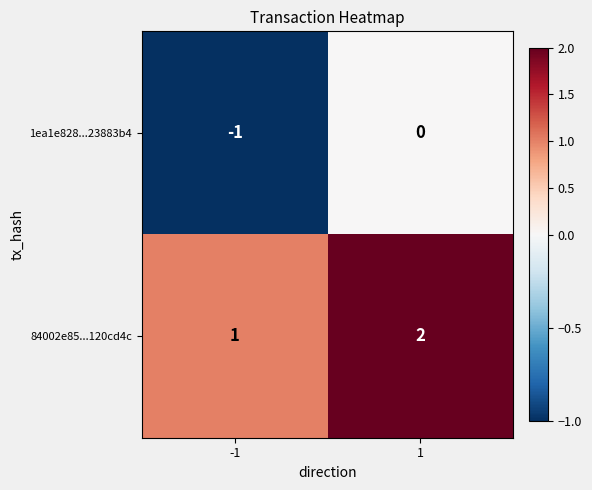

Is the value of 84002e85...120cd4c at -1 greater than the value of 1ea1e828...23883b4 at 1?

Yes